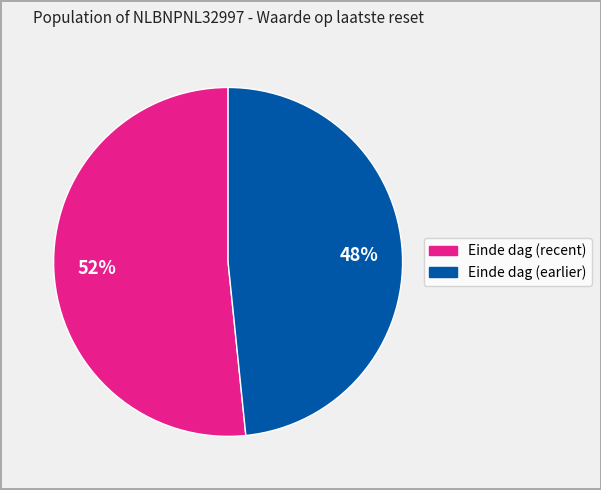

Is there a majority slice in this chart?

Yes